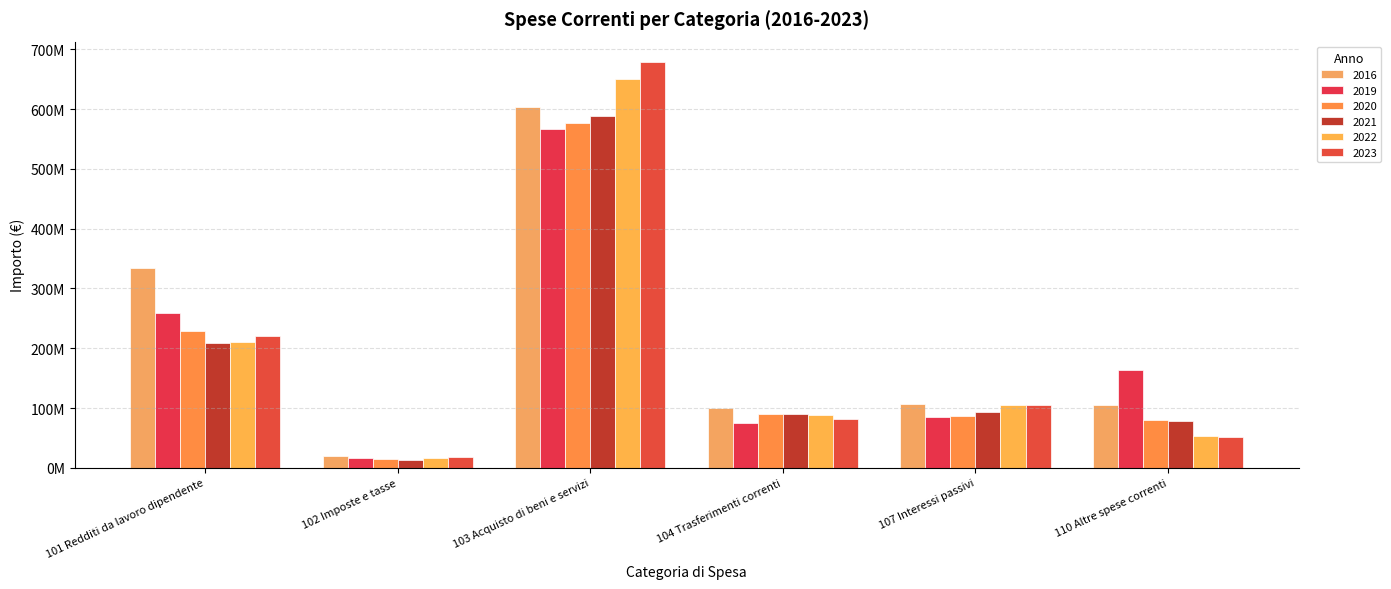

What is the label of the 3rd bar from the right?

104 Trasferimenti correnti